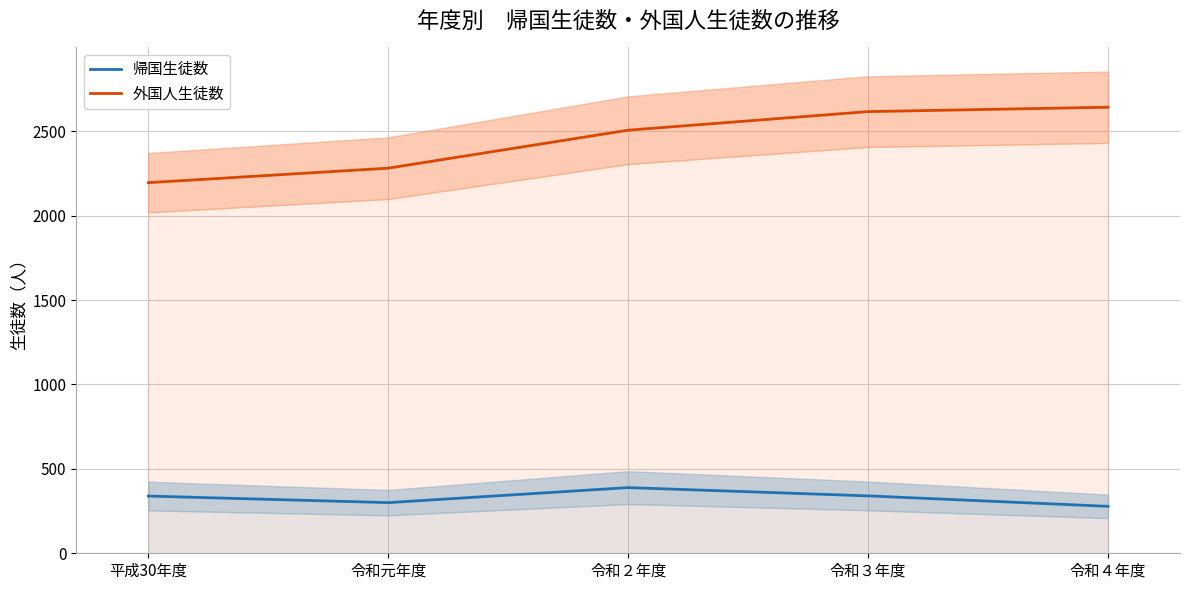

The 帰国生徒数 series shows 496 at 平成30年度. True or false?

False